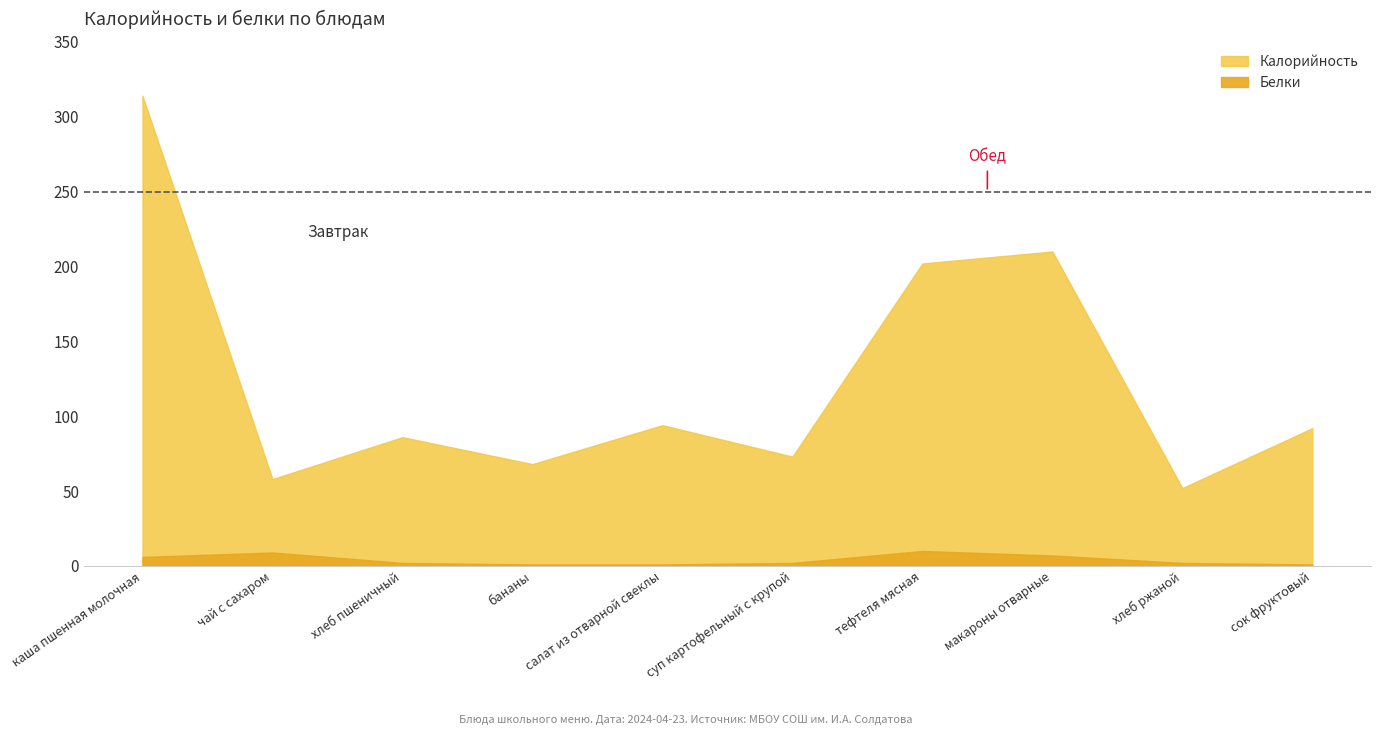

List the labels in order of Белки value, smallest first.

бананы, салат из отварной свеклы, сок фруктовый, хлеб пшеничный, суп картофельный с крупой, хлеб ржаной, каша пшенная молочная, макароны отварные, чай с сахаром, тефтеля мясная